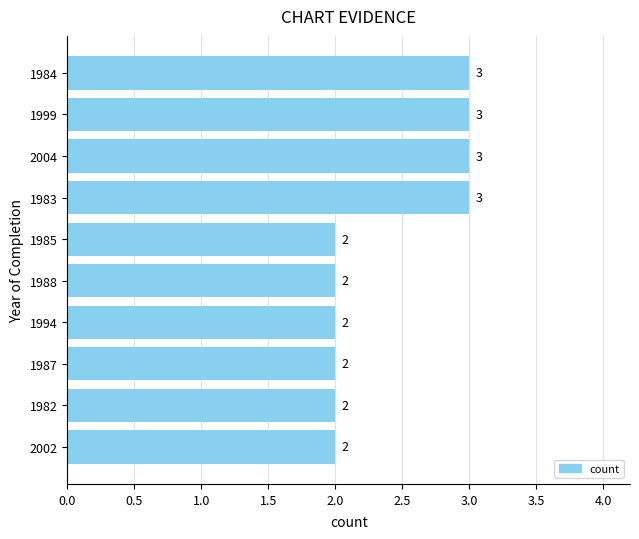

Reading bottom to top, what are all the values shown in this chart?

2	2	2	2	2	2	3	3	3	3